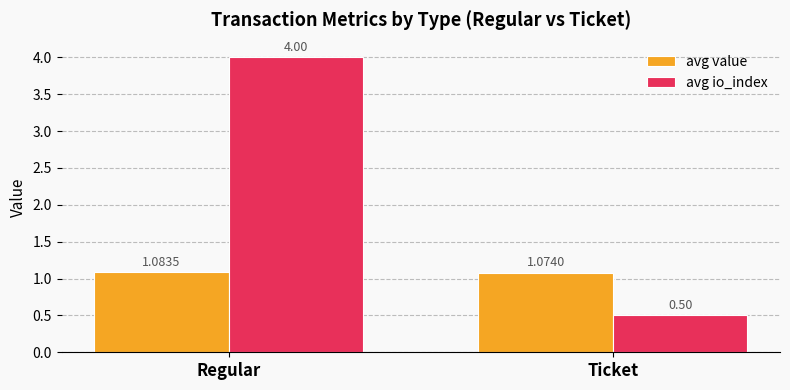

List the series in order of their overall mean, highest first.

avg io_index, avg value